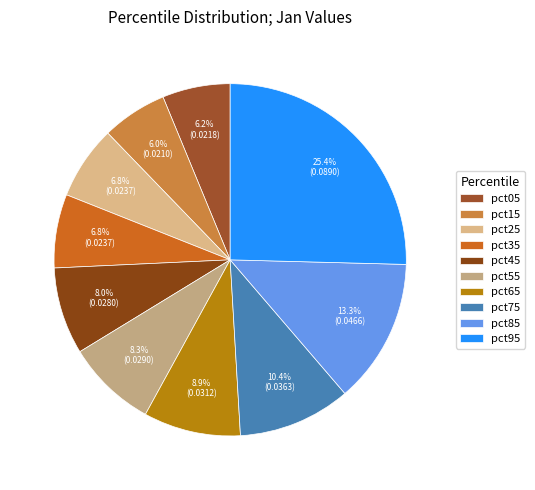

True or false: pct15 accounts for 6% of the total.

True